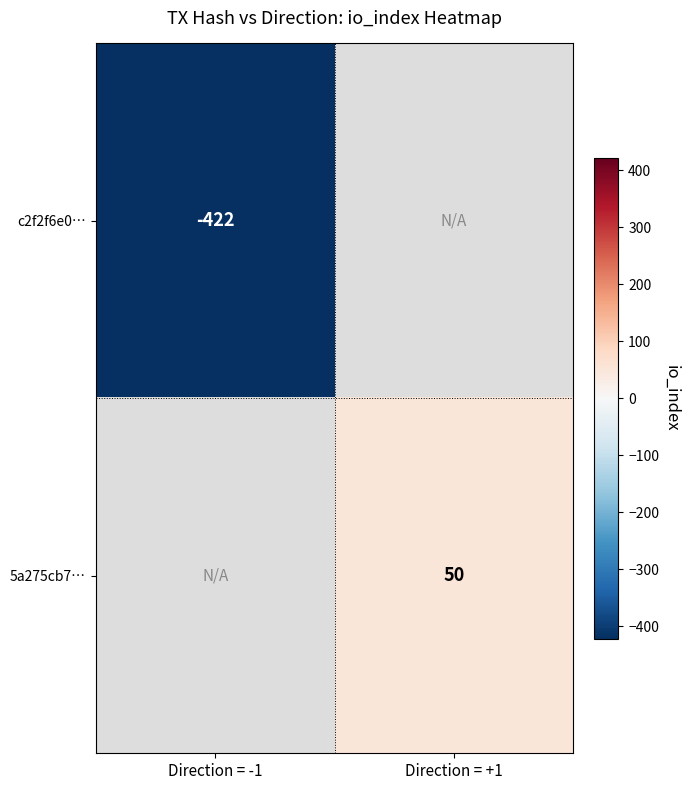

At which category does the chart reach its peak across all series?

Direction = +1